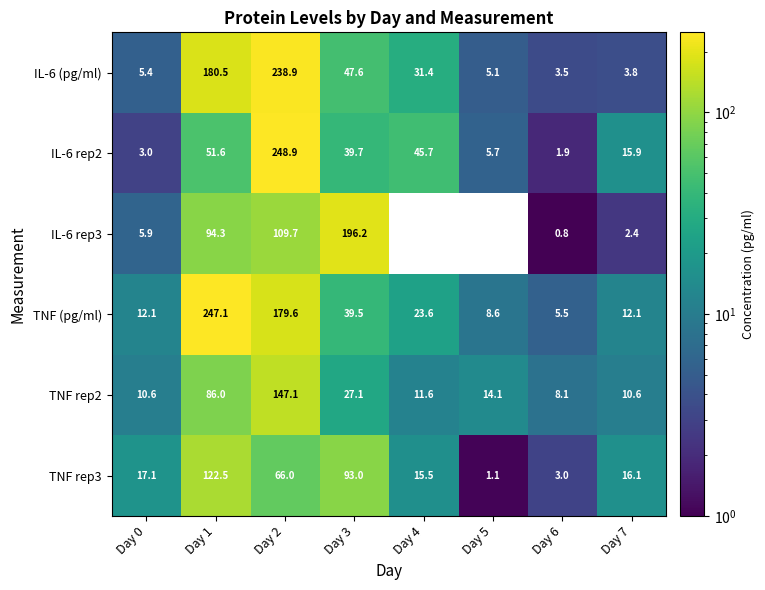

Where does the TNF rep3 series first go above 17?

Day 0